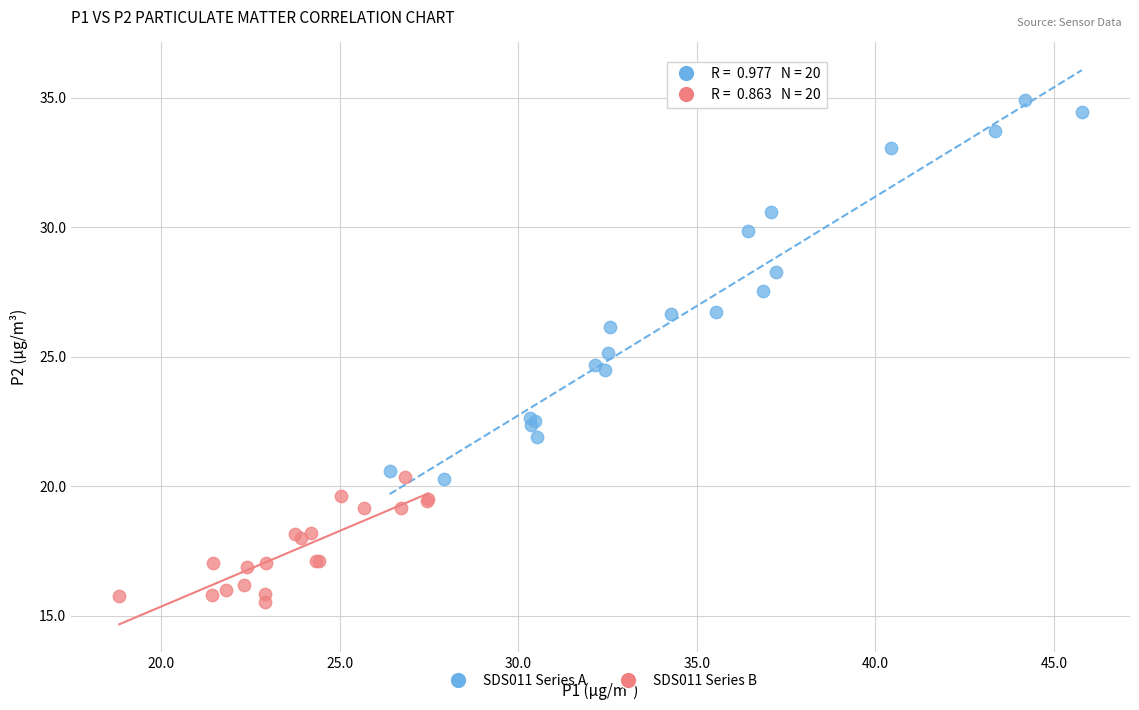

Which series contains the highest Y value?

SDS011 Series A